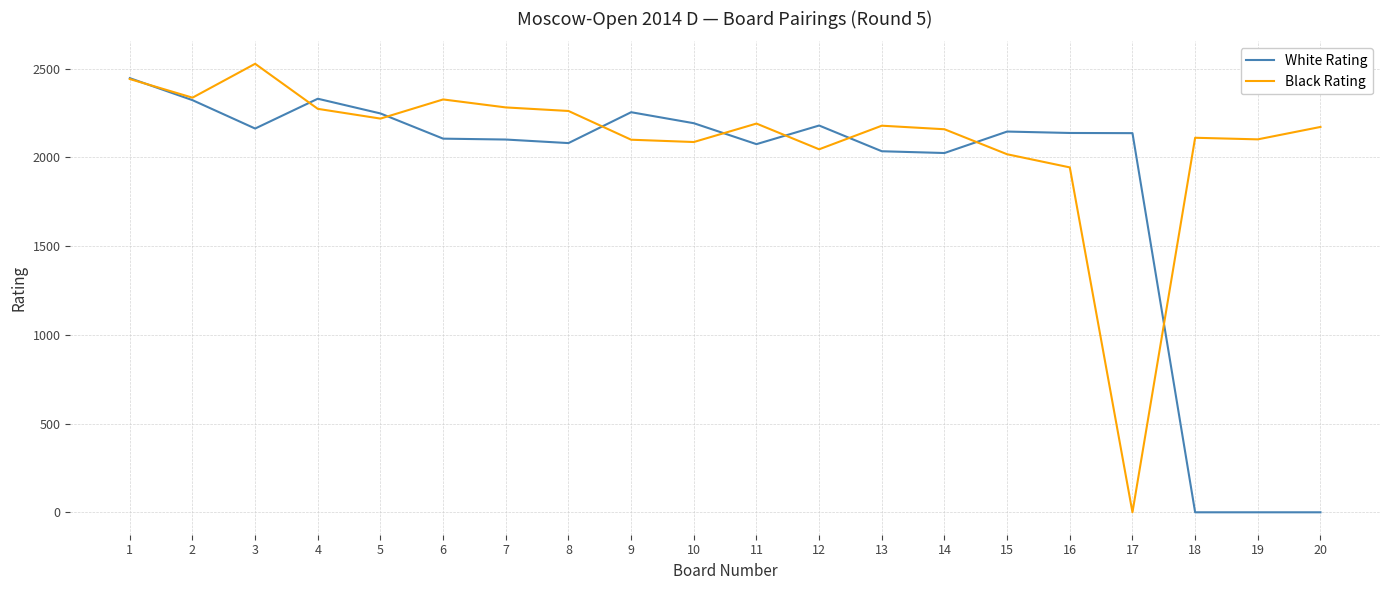

Which series changed the most between 1 and 10?

Black Rating